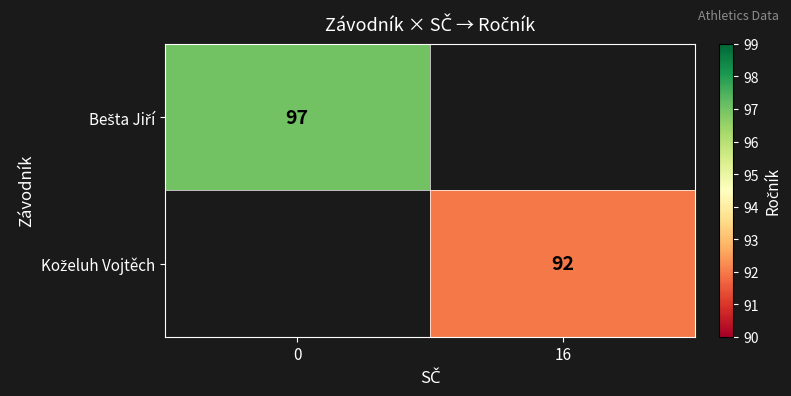

At how many categories does at least one series exceed 96?

1